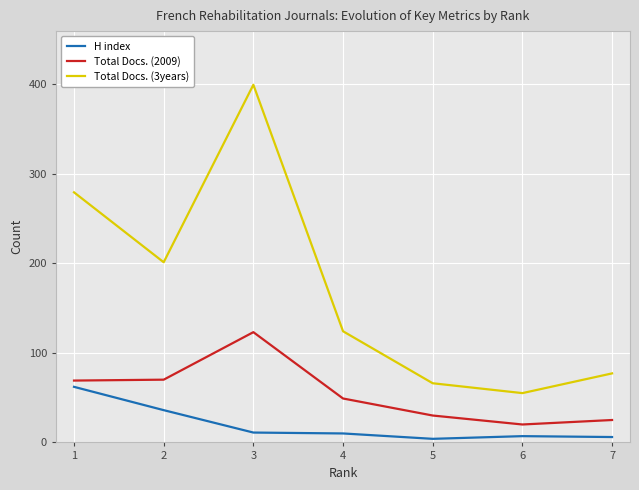

What is the maximum value shown in the chart?

399